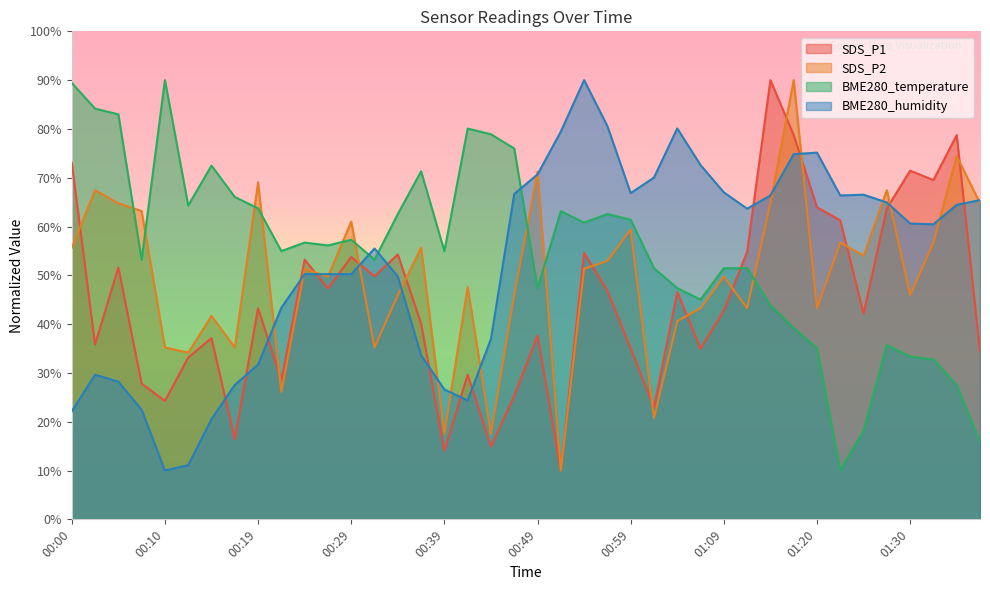

At which label is SDS_P2 closest to 50?

00:27